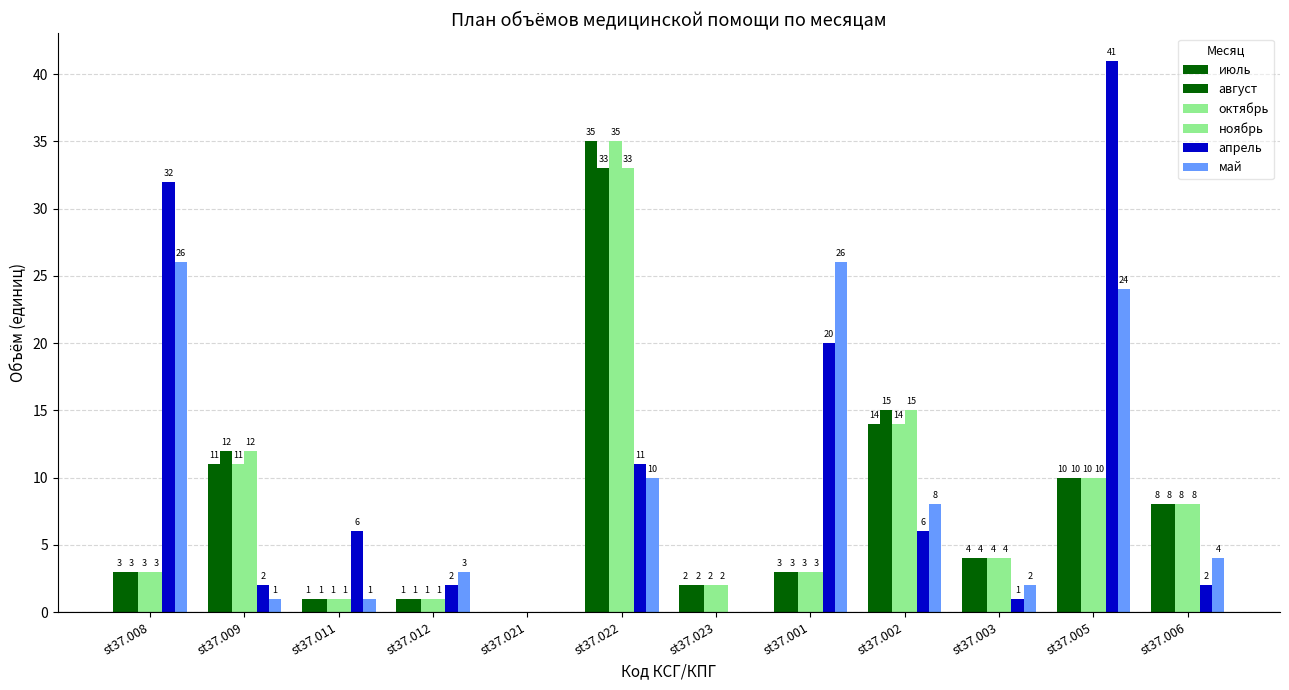

Are the bars horizontal?

No